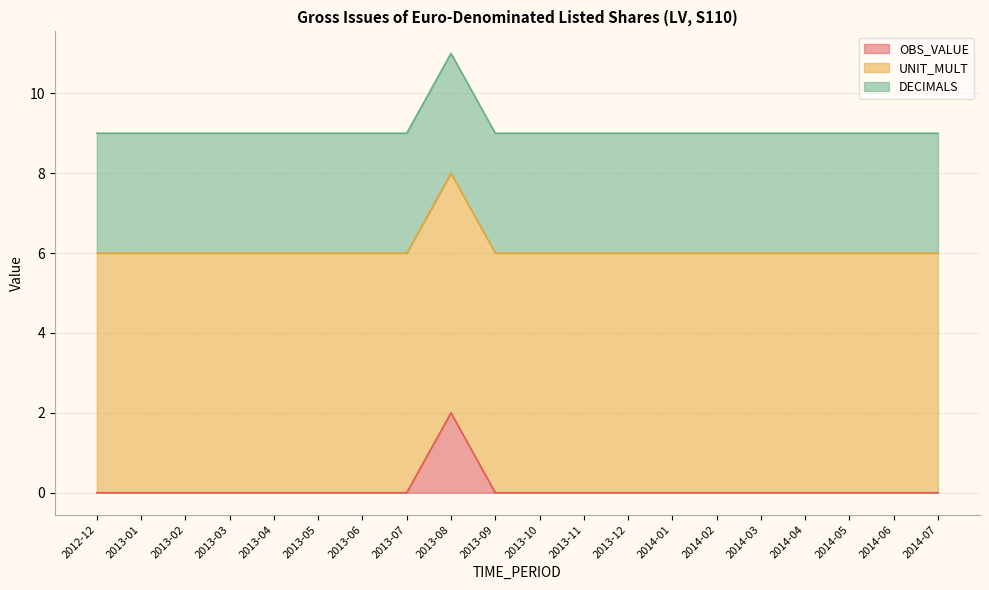

What is the label of the 3rd point from the left?

2013-02